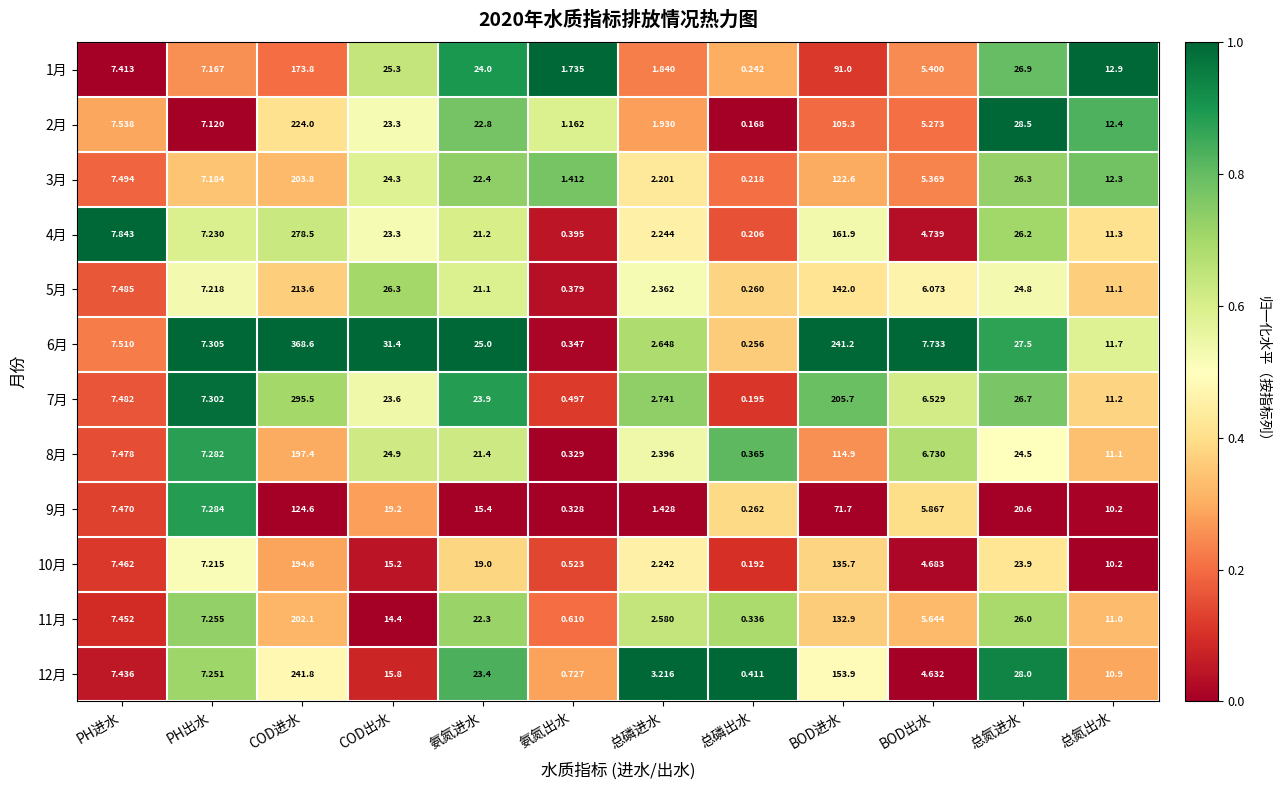

Count the number of data series in this chart.

12